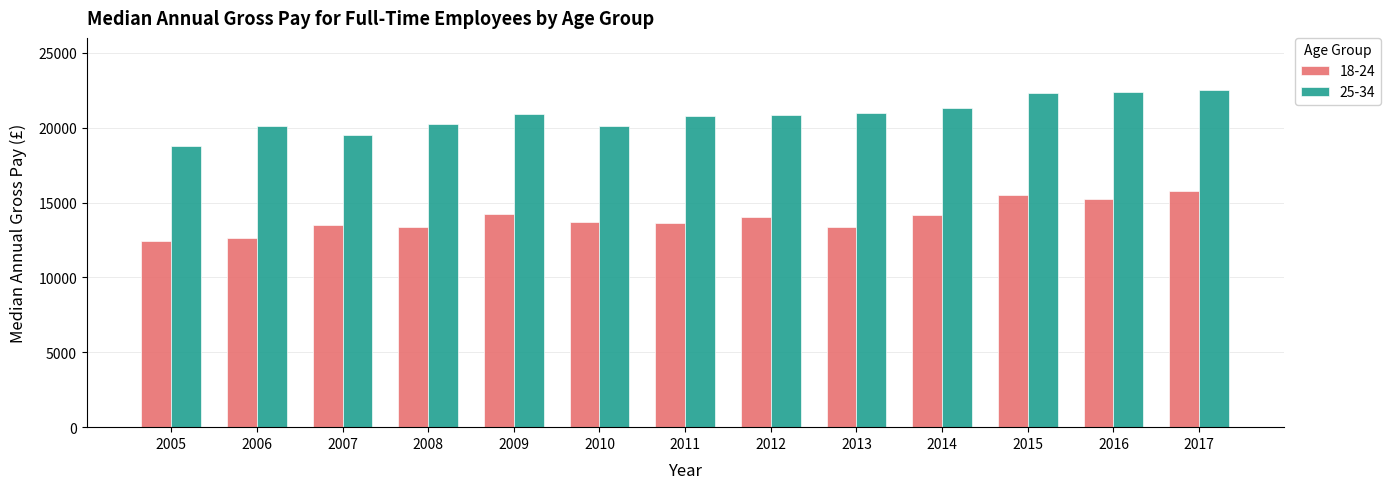

What is the minimum value for 25-34?

18785.4